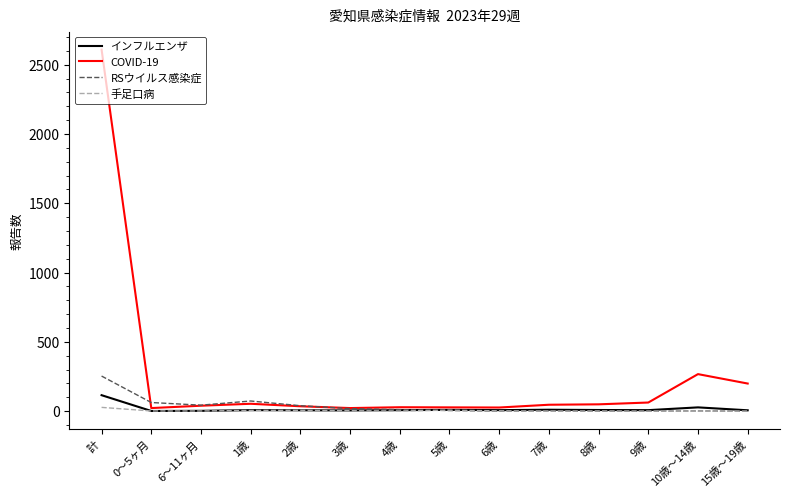

Which series has the largest total across all categories?

COVID-19